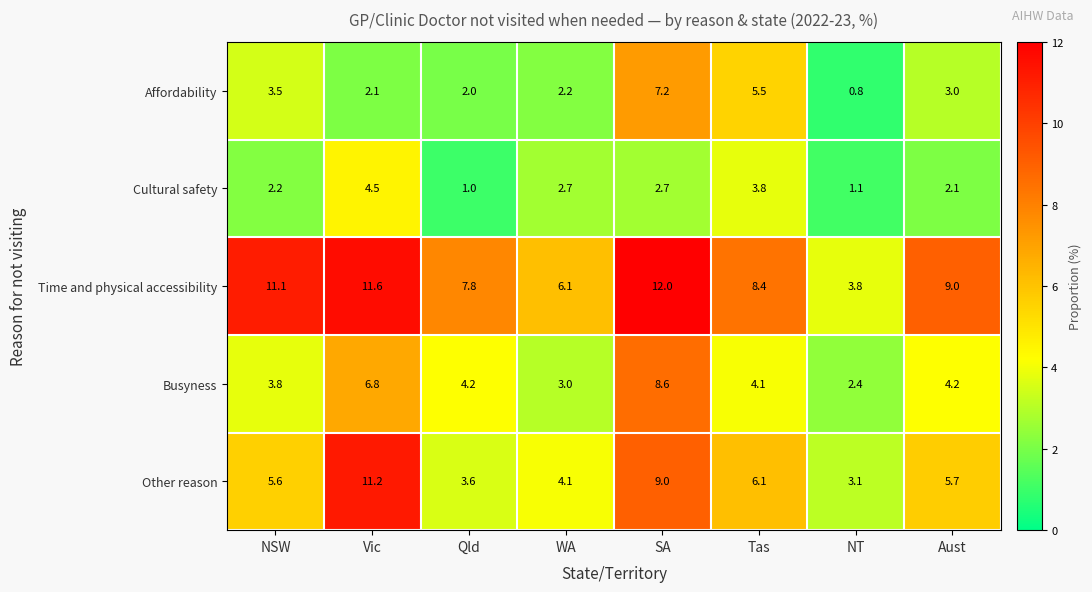

Where does the Affordability series first go above 3?

NSW